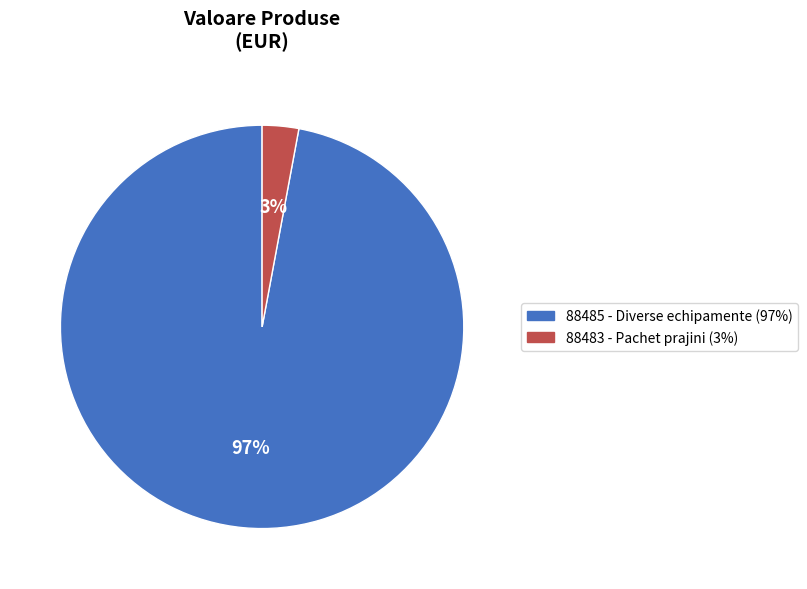

Is there any slice that represents more than half of the pie?

Yes